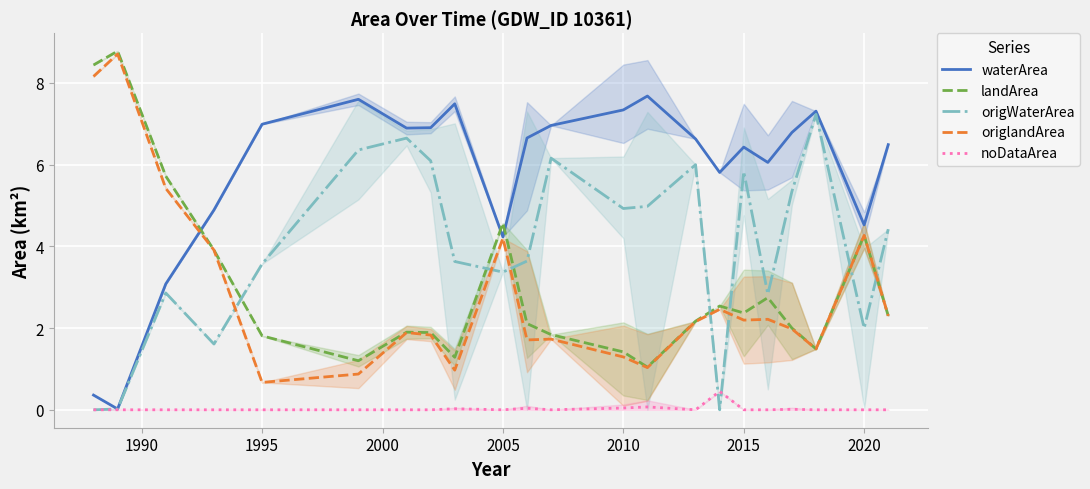

What is the sum of all origWaterArea values?

87.5